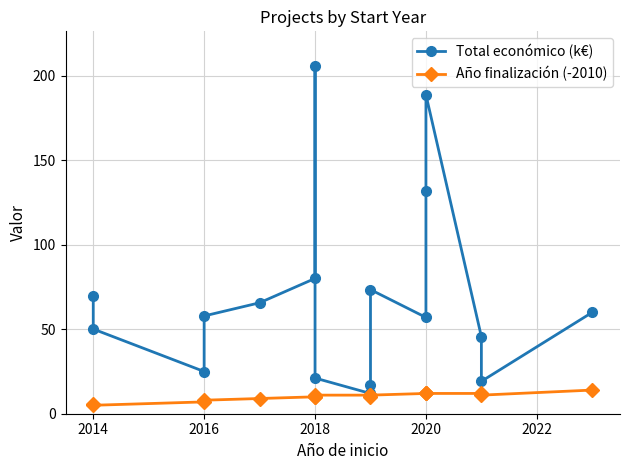

At 2014, list the series in order from smallest to largest.

Año finalización (-2010), Total económico (k€)